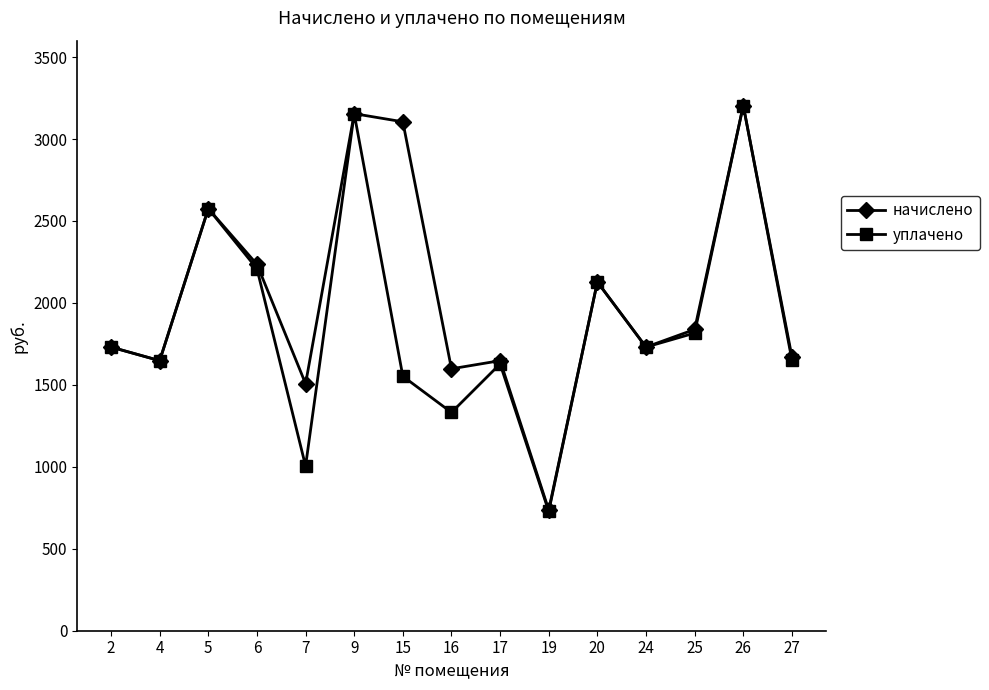

Rank the series by their average value, from highest to lowest.

начислено, уплачено